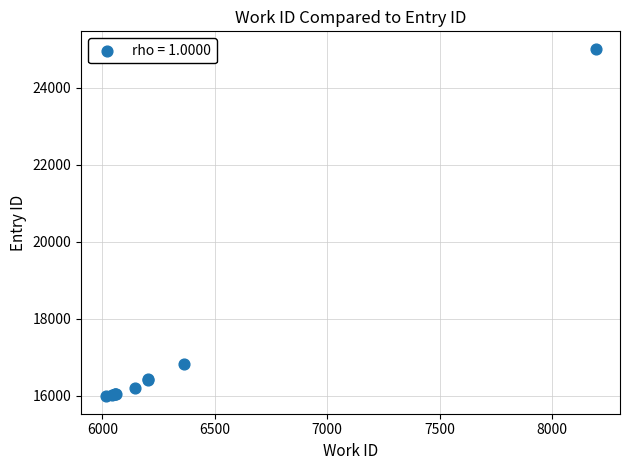

What Y value in the scatter plot is closest to 20496?

16835